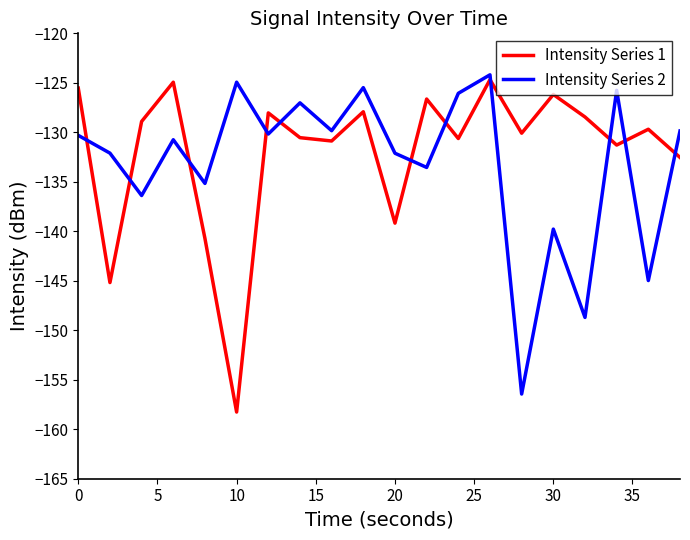

How many intersections are there between Intensity Series 2 and Intensity Series 1?

11